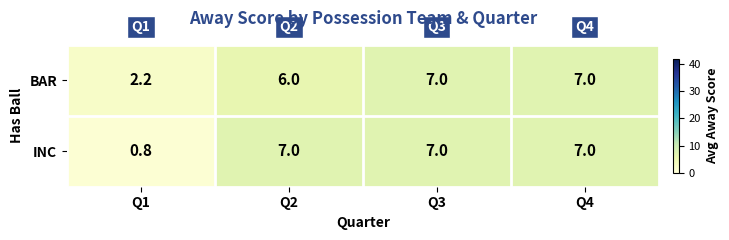

At how many categories does at least one series exceed 2?

4